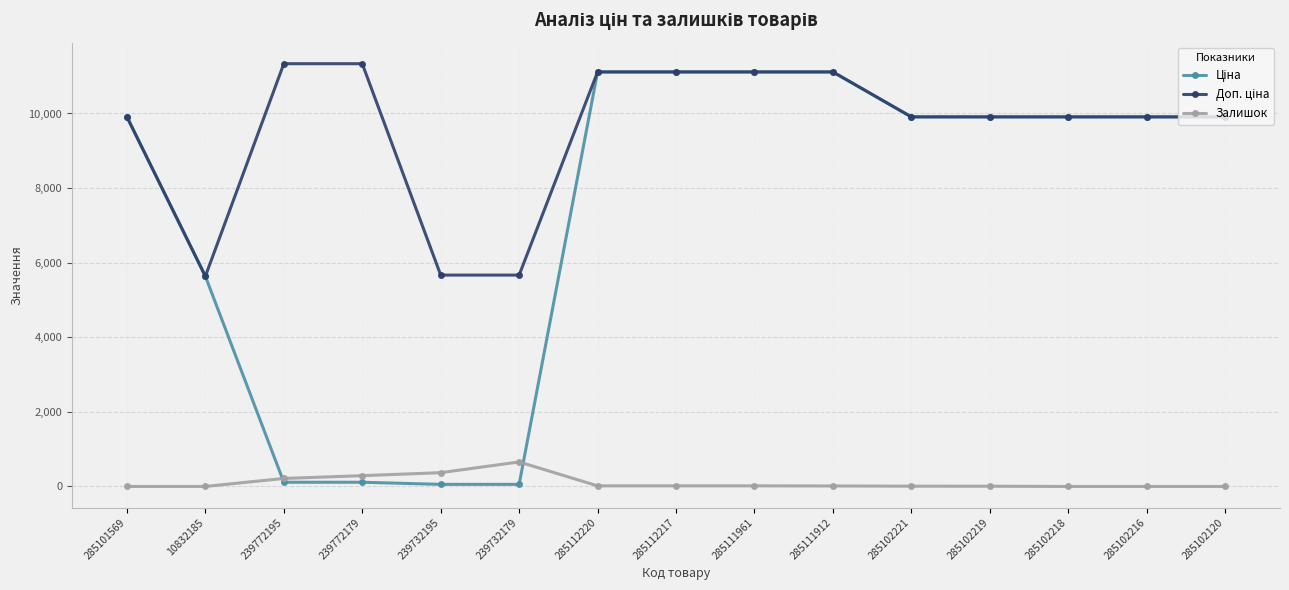

Is it true that Залишок equals 17.0 at 285112220?

True